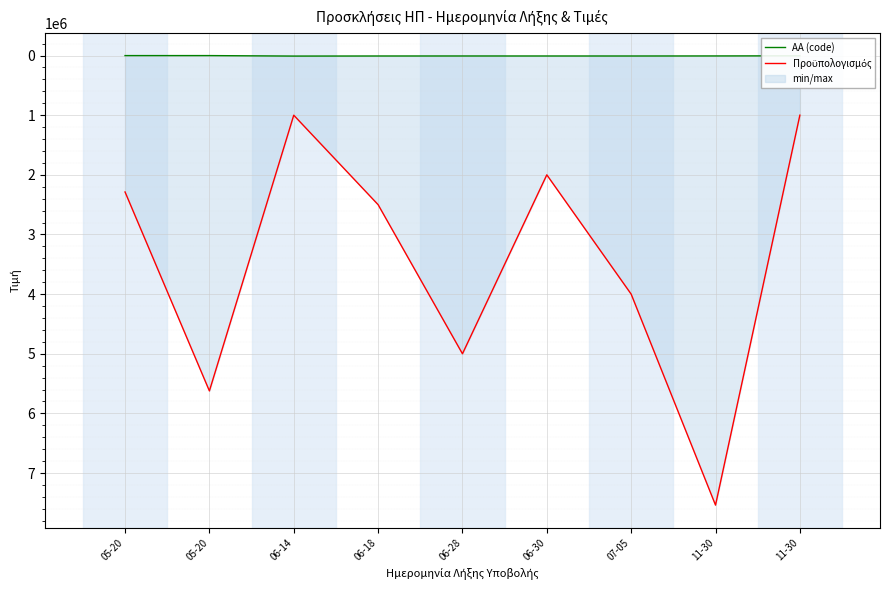

True or false: ΑΑ (code) has a value of 806 at 05-20.

True